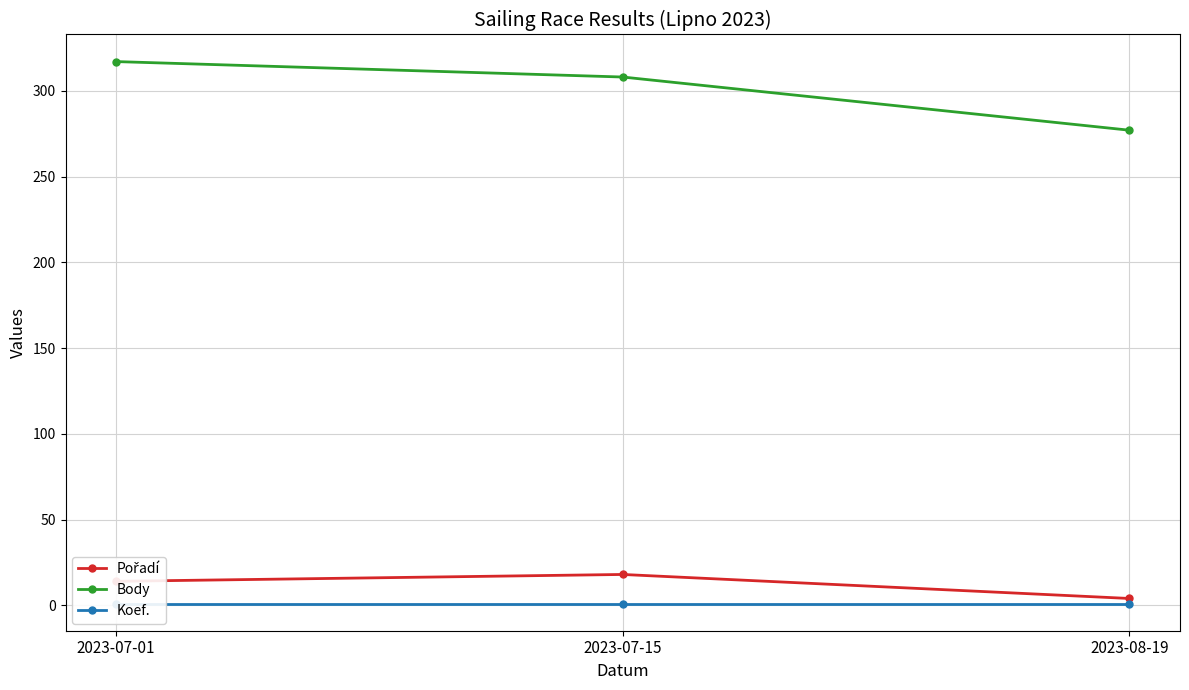

What is the total value across all series at 2023-08-19?

282